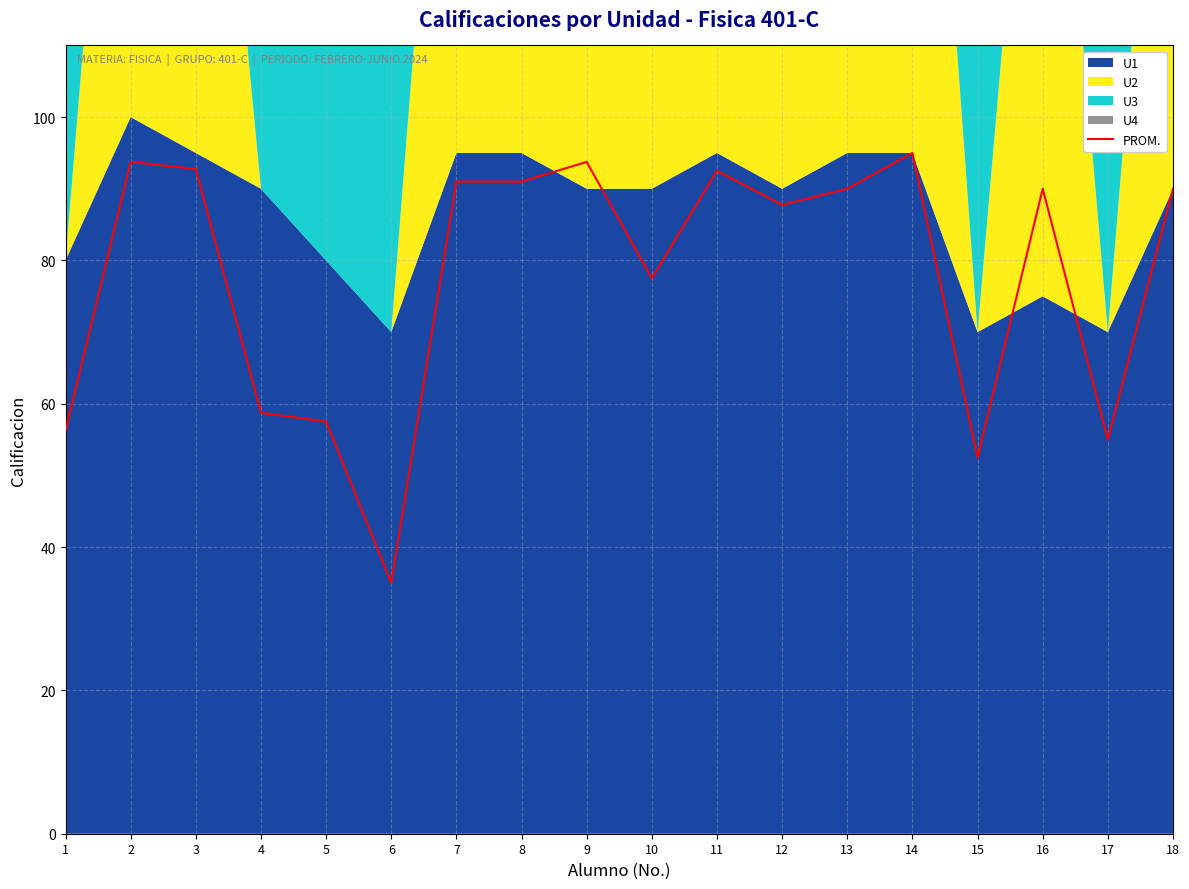

Reading left to right, what are all the values shown in this chart?

56.2	93.8	92.8	58.8	57.5	35.0	91.0	91.0	93.8	77.5	92.5	87.8	90.0	95.0	52.5	90.0	55.0	90.0